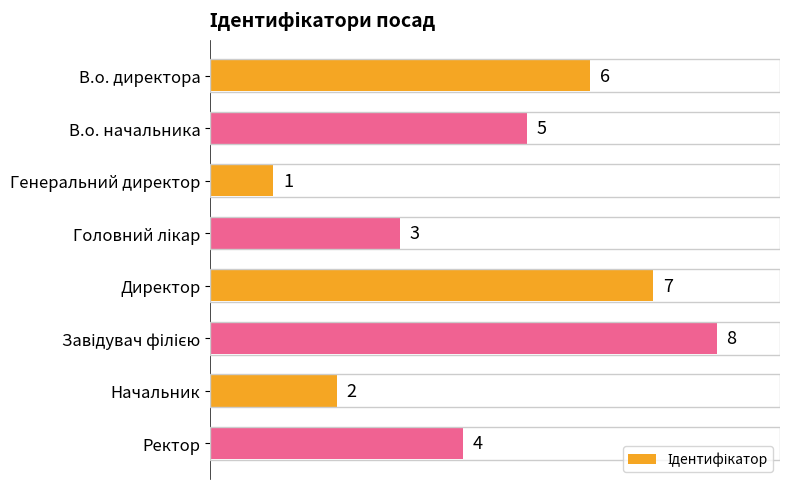

How many values are between 3 and 7?

5